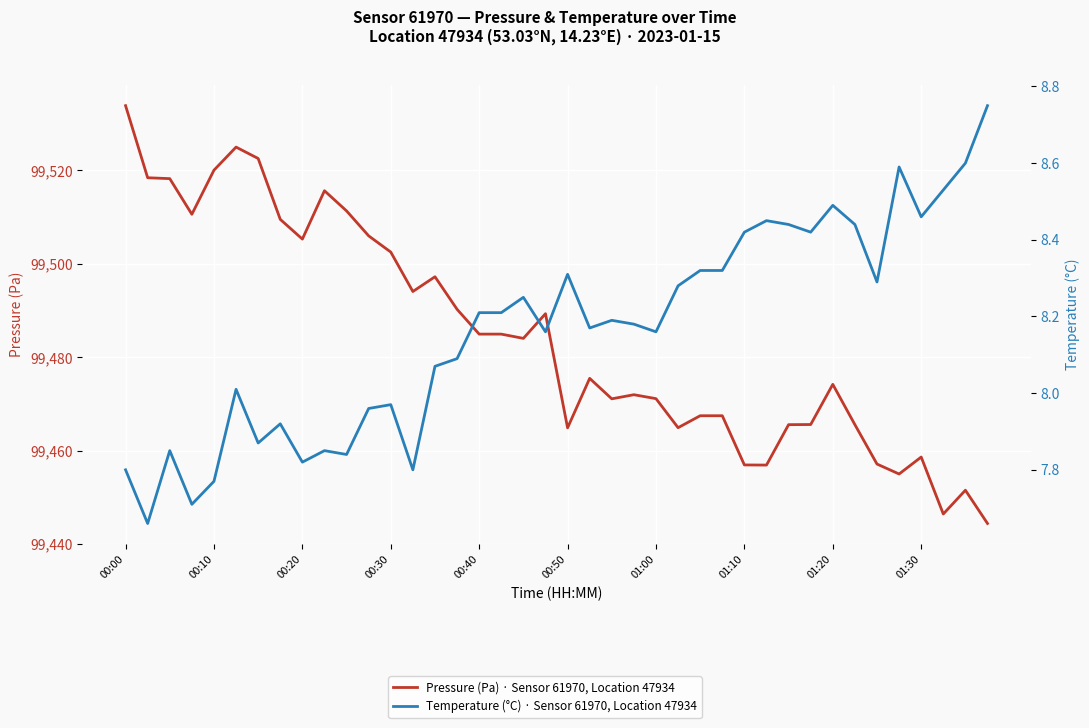

True or false: Pressure (Pa) · Sensor 61970, Location 47934 and Temperature (°C) · Sensor 61970, Location 47934 intersect in this chart.

False